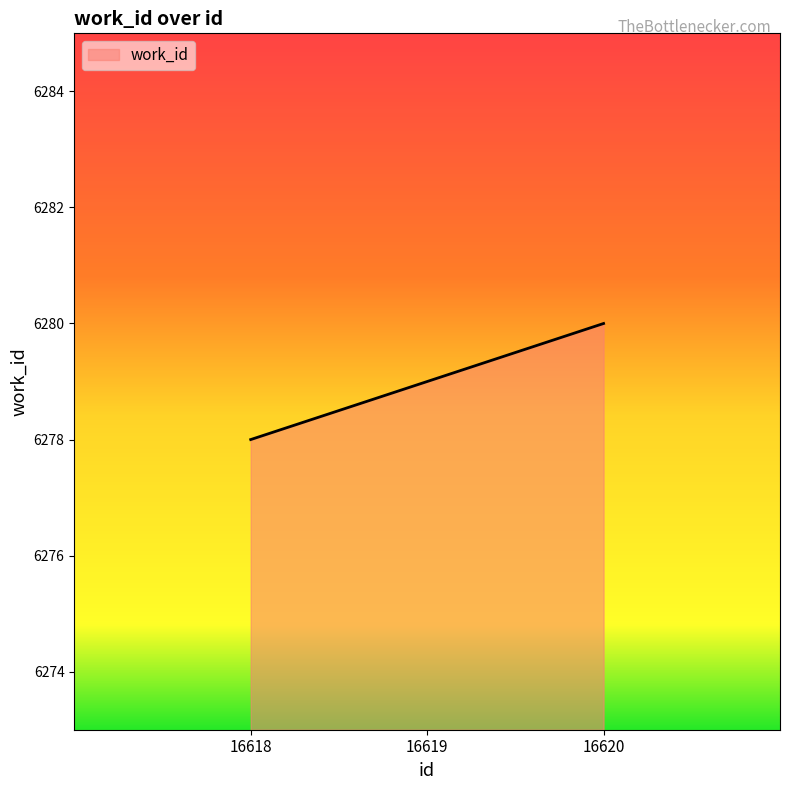

True or false: the data shows 9288 at 16619.

False